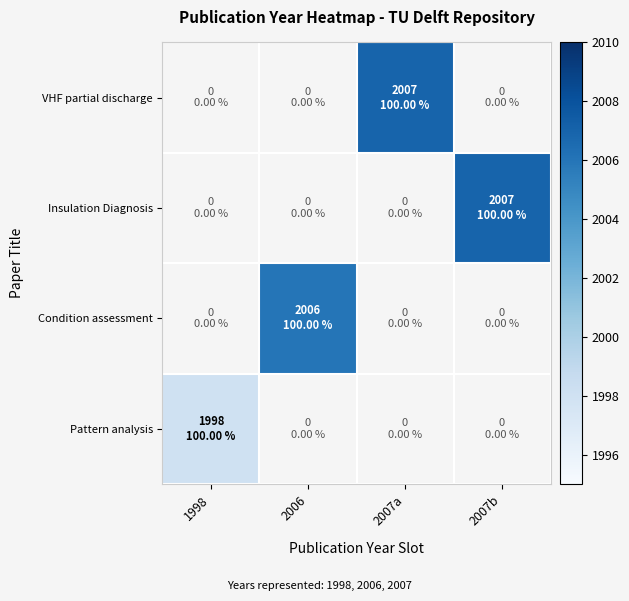

Which category has the lowest value across all series?

1998